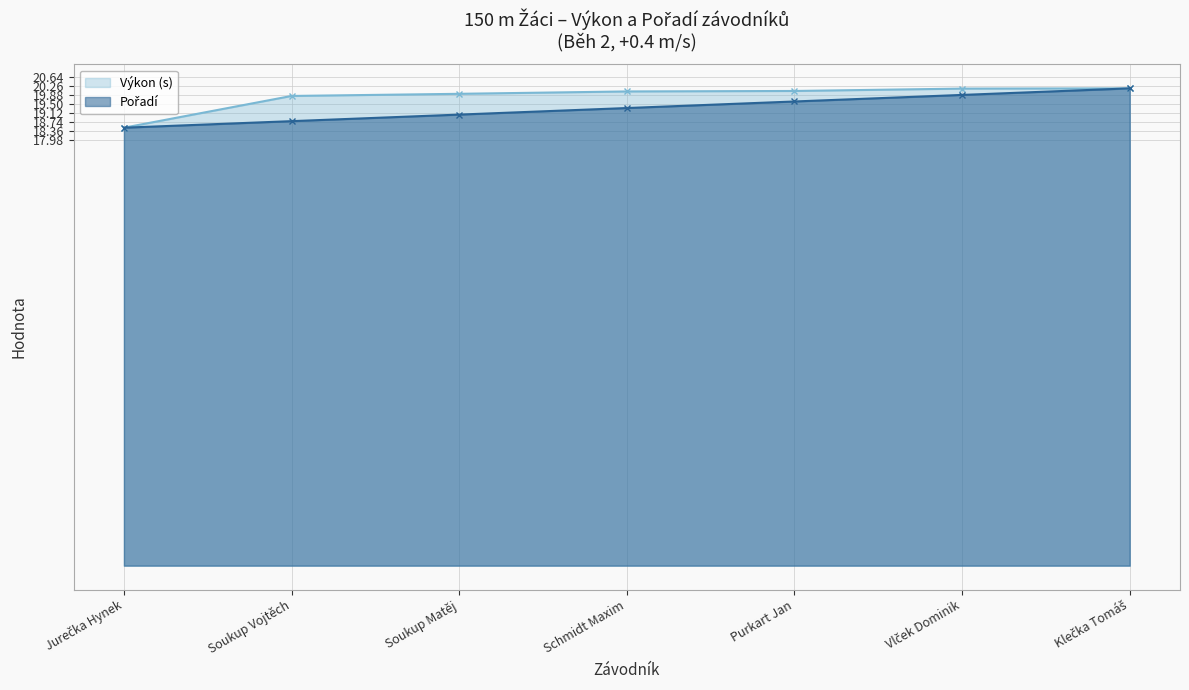

What is the sum of all Pořadí values?

135.2